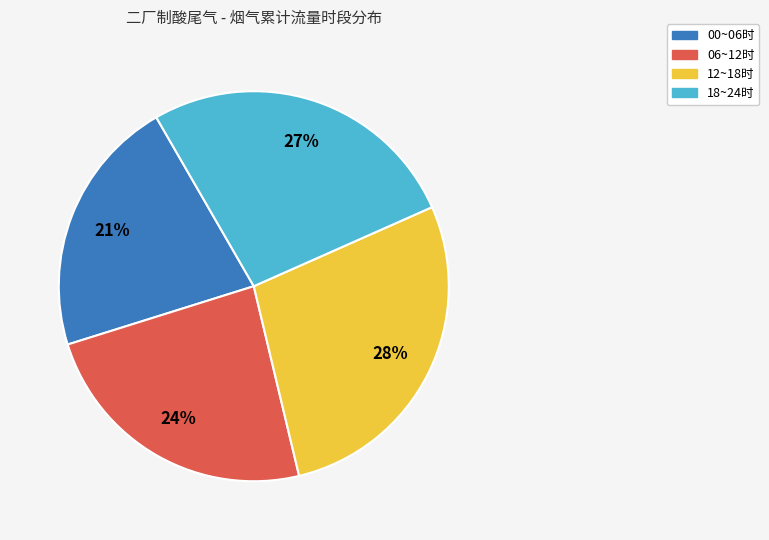

Which slice is the smallest?

00~06时